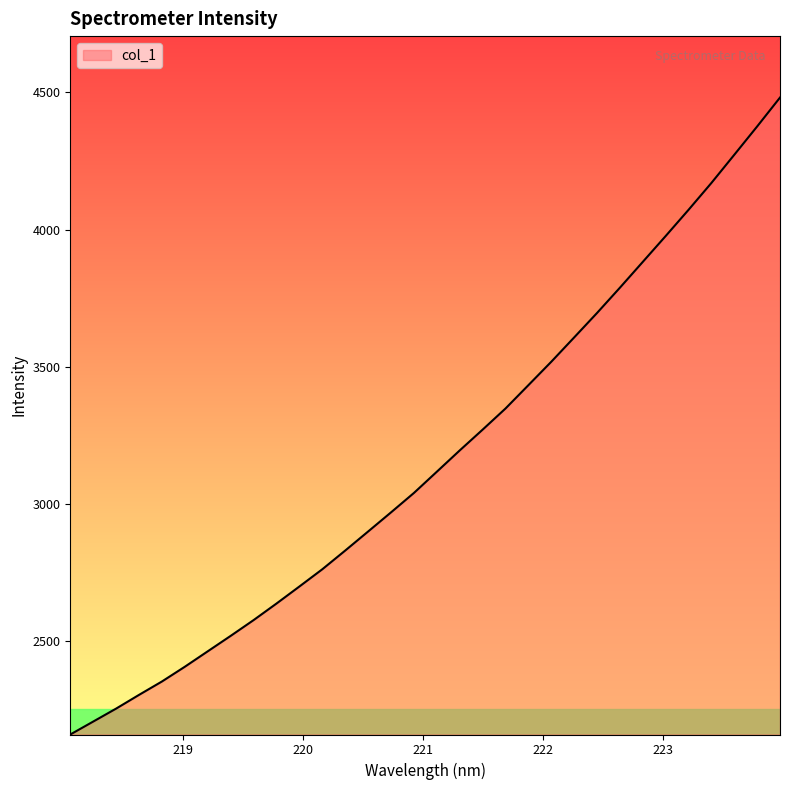

Reading right to left, extract all data points from this chart.

4481.4	4376.0	4272.7	4170.1	4072.1	3976.5	3882.3	3788.1	3696.0	3606.8	3518.1	3432.8	3347.6	3270.6	3194.8	3117.2	3039.8	2969.0	2899.3	2829.8	2761.6	2698.8	2636.6	2576.2	2518.7	2462.5	2406.2	2352.4	2303.6	2253.5	2206.2	2159.0